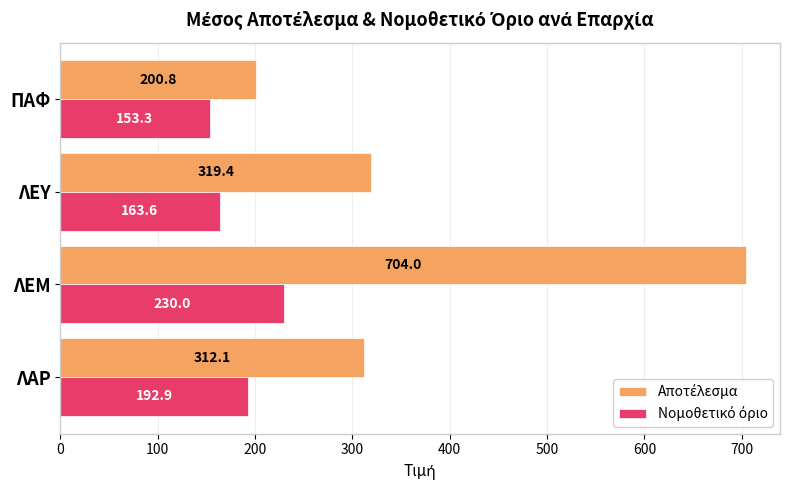

What is the total value across all series at ΛΑΡ?

505.0